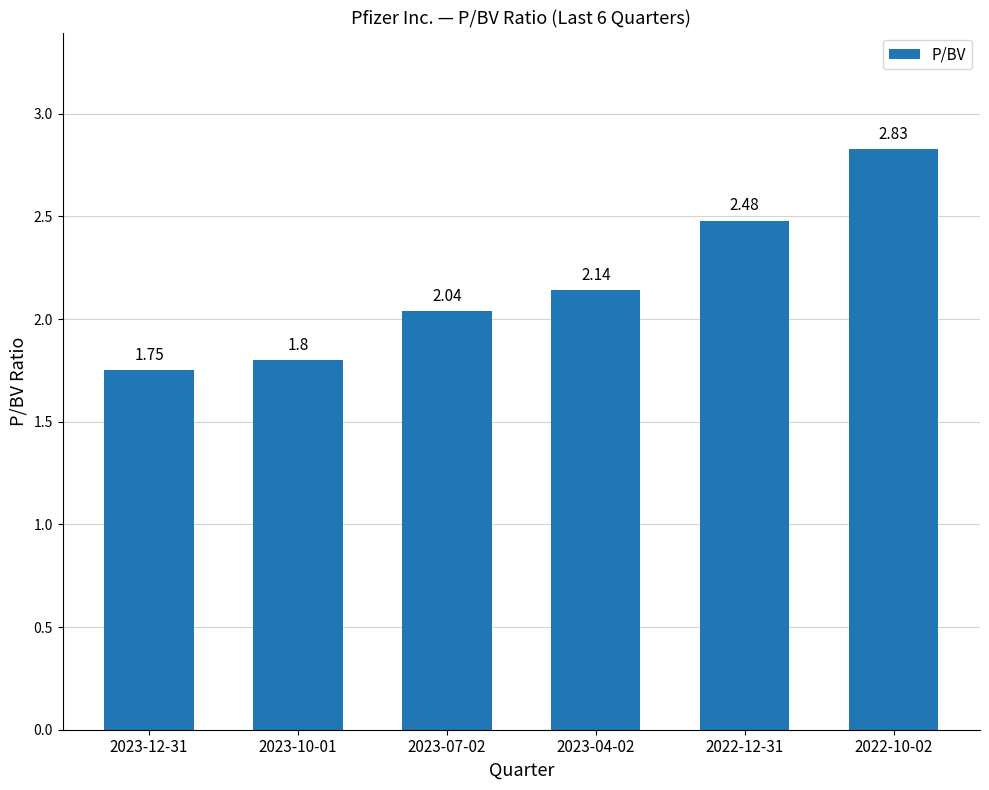

Count the number of categories in the chart.

6